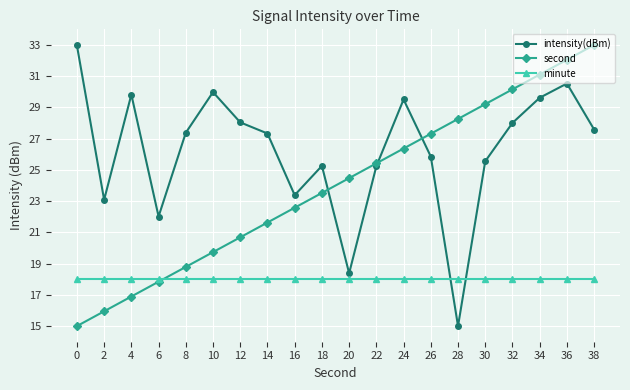

What is the maximum value shown in the chart?

33.0